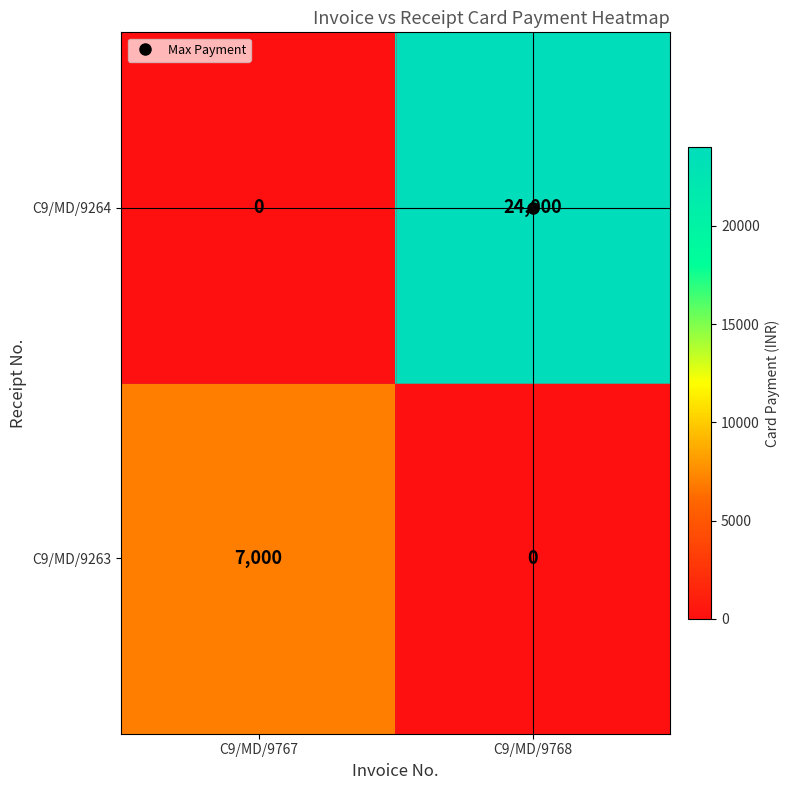

True or false: C9/MD/9263 has a value of 4144 at C9/MD/9768.

False